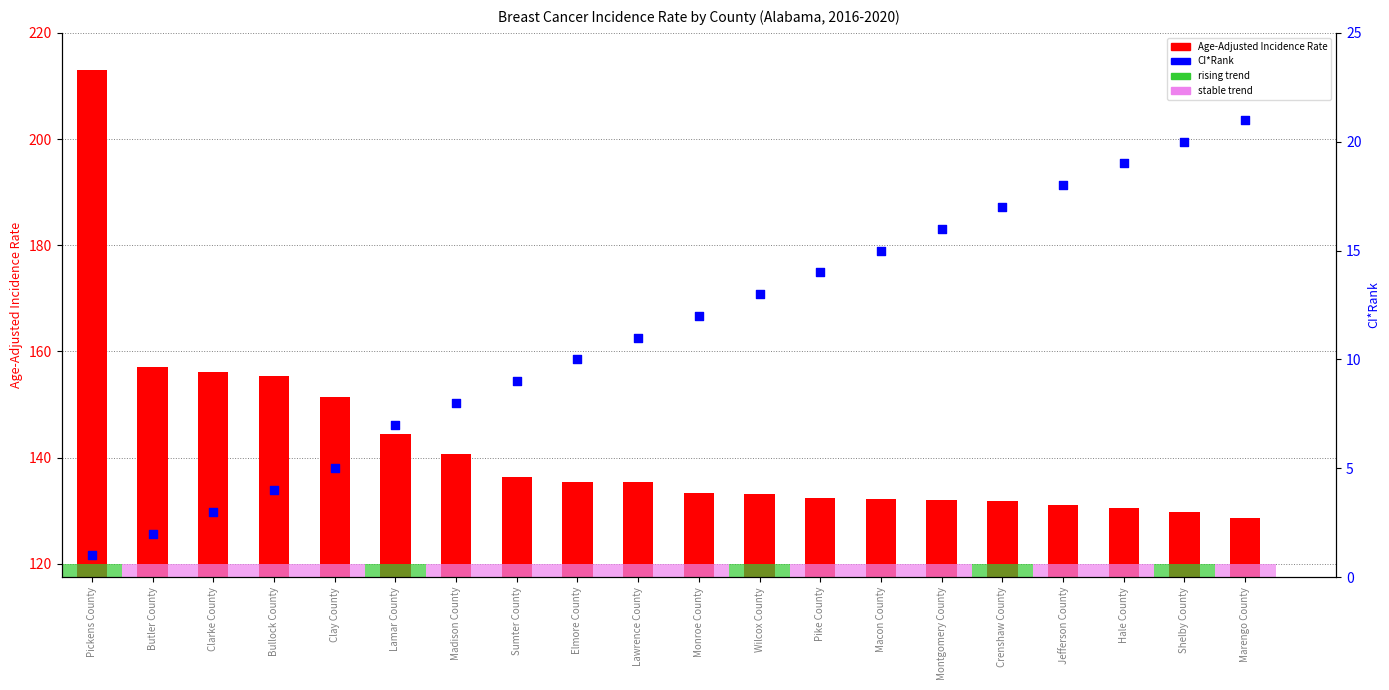

Which series reaches the maximum Y coordinate?

Age-Adjusted Incidence Rate